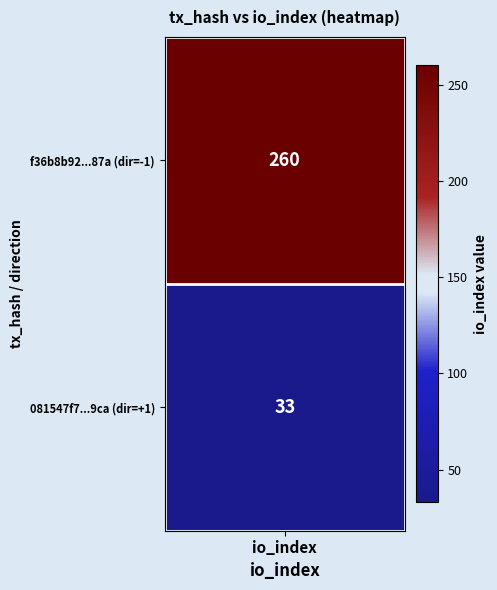

Reading left to right, list all the values displayed in this chart.

f36b8b92963593a3c94143edf7af547d8e1587a: direction=-1	io_index=260
081547f700ca23c48aee645703f4a8a2e1379ca: direction=1	io_index=33